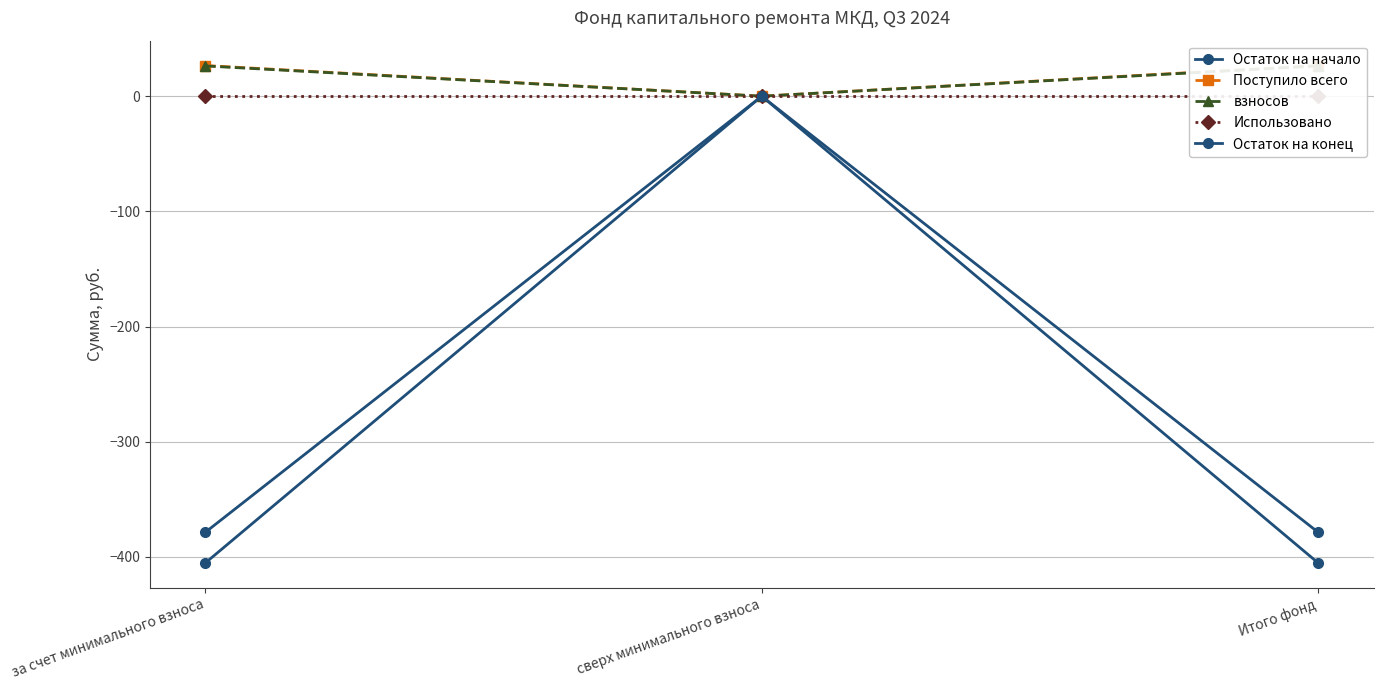

What is the difference between the second highest and minimum values in the взносов series?

26.3